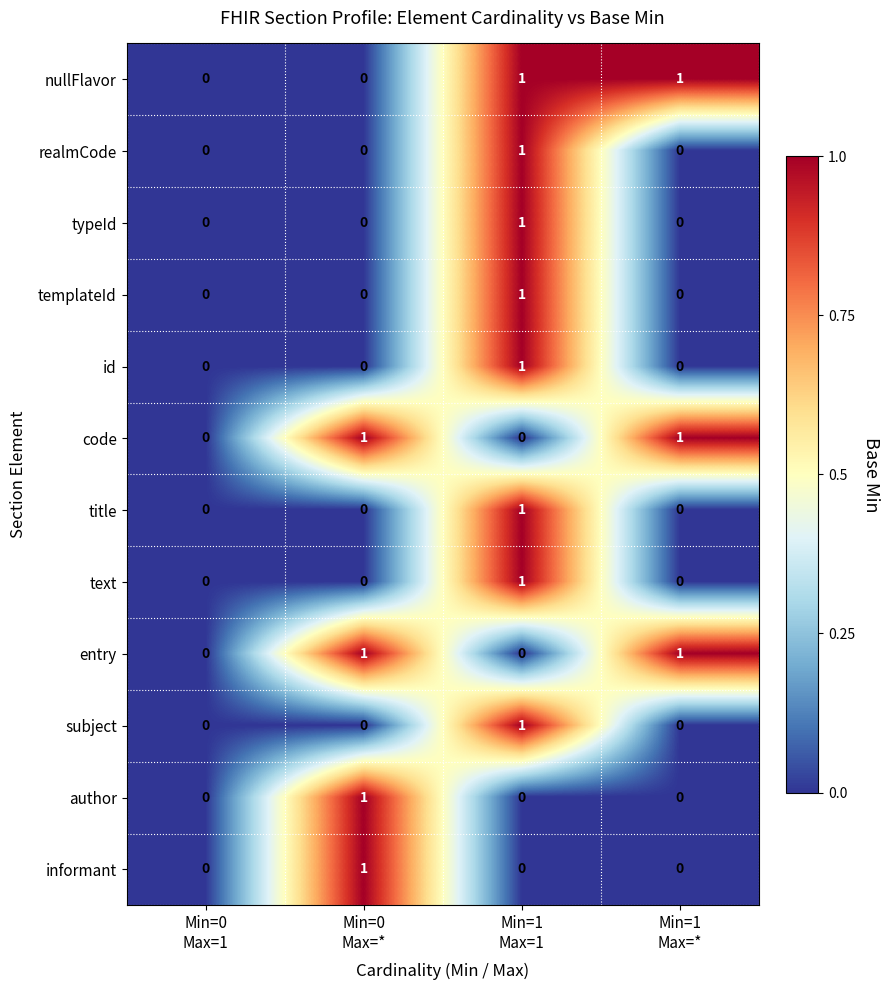

How many id values are between 0 and 1?

4